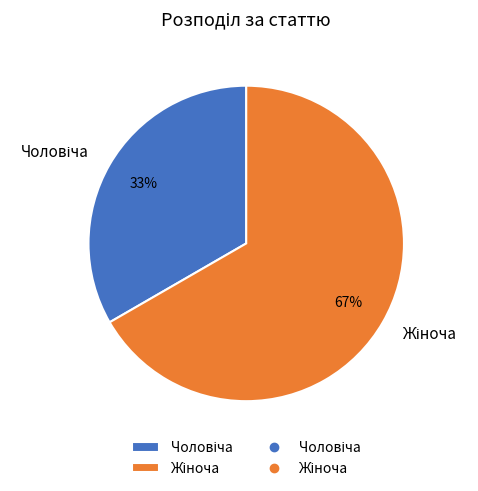

How many slices are in this pie chart?

2